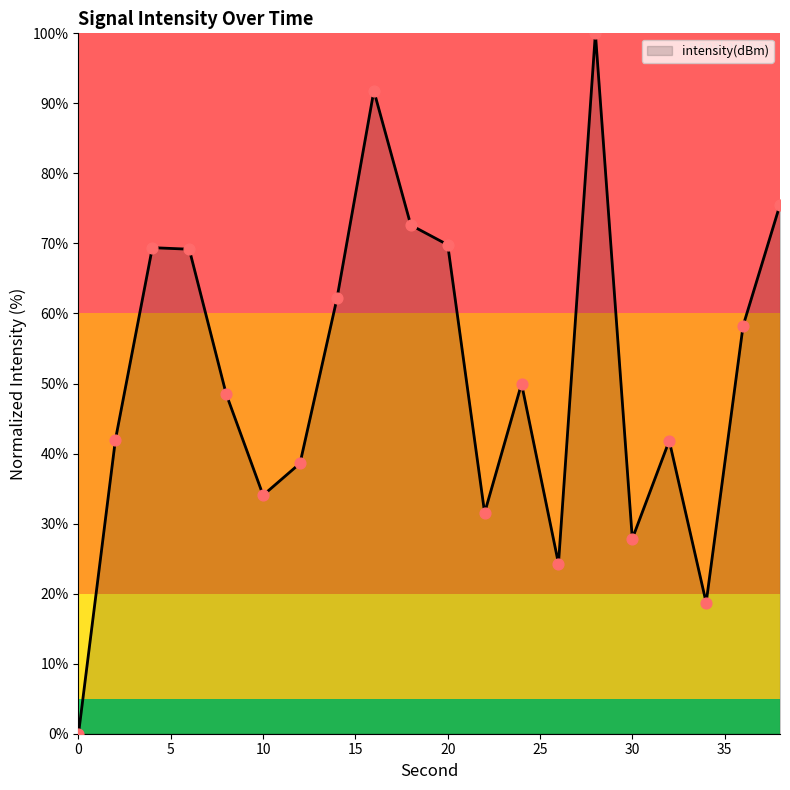

What is the maximum value shown in the chart?

100.0